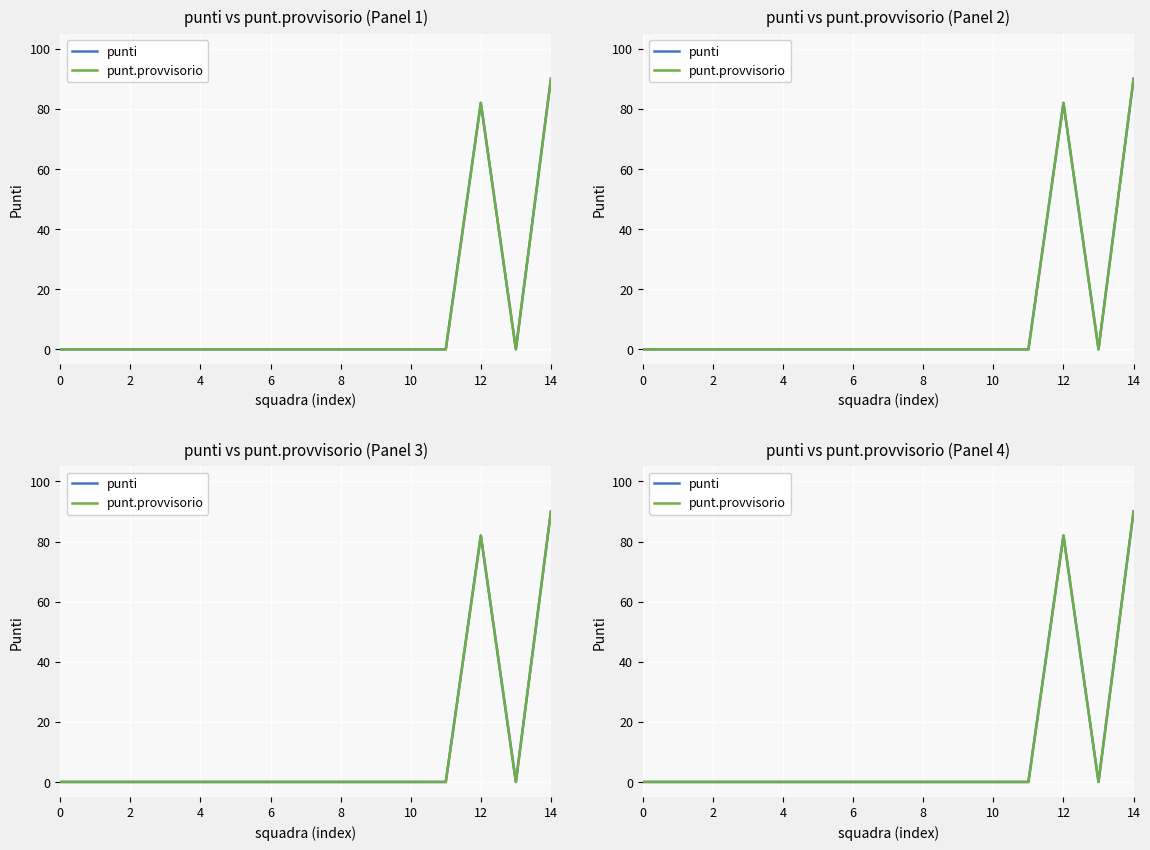

True or false: punt.provvisorio has a value of -44 at 6.

False